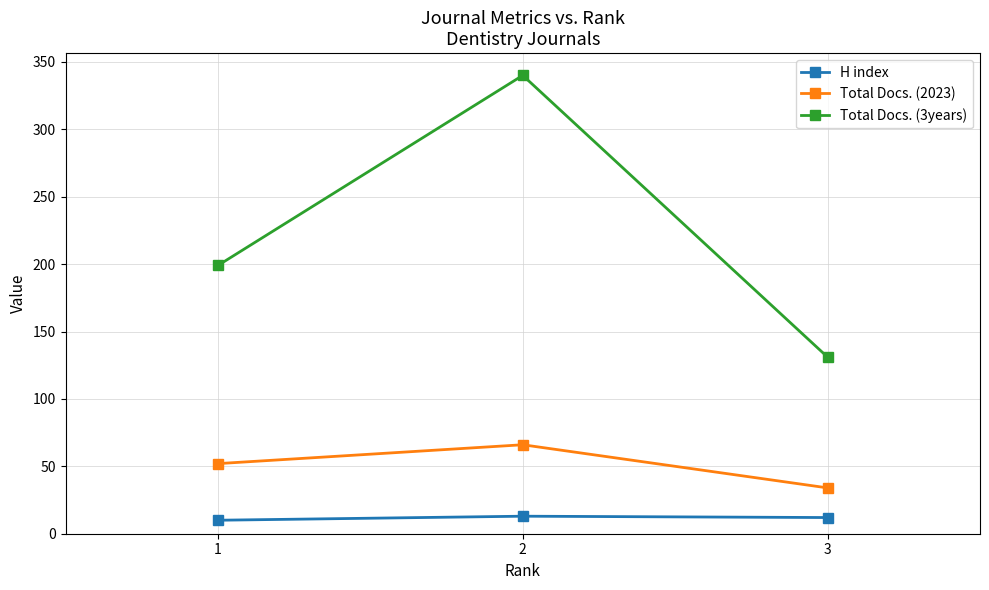

Which series has the largest range (max minus min)?

Total Docs. (3years)